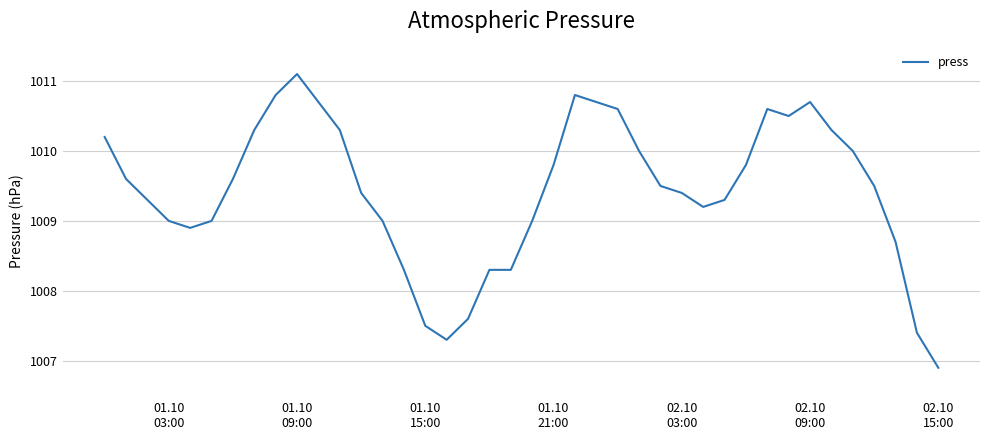

What is the smallest value displayed?

1006.9